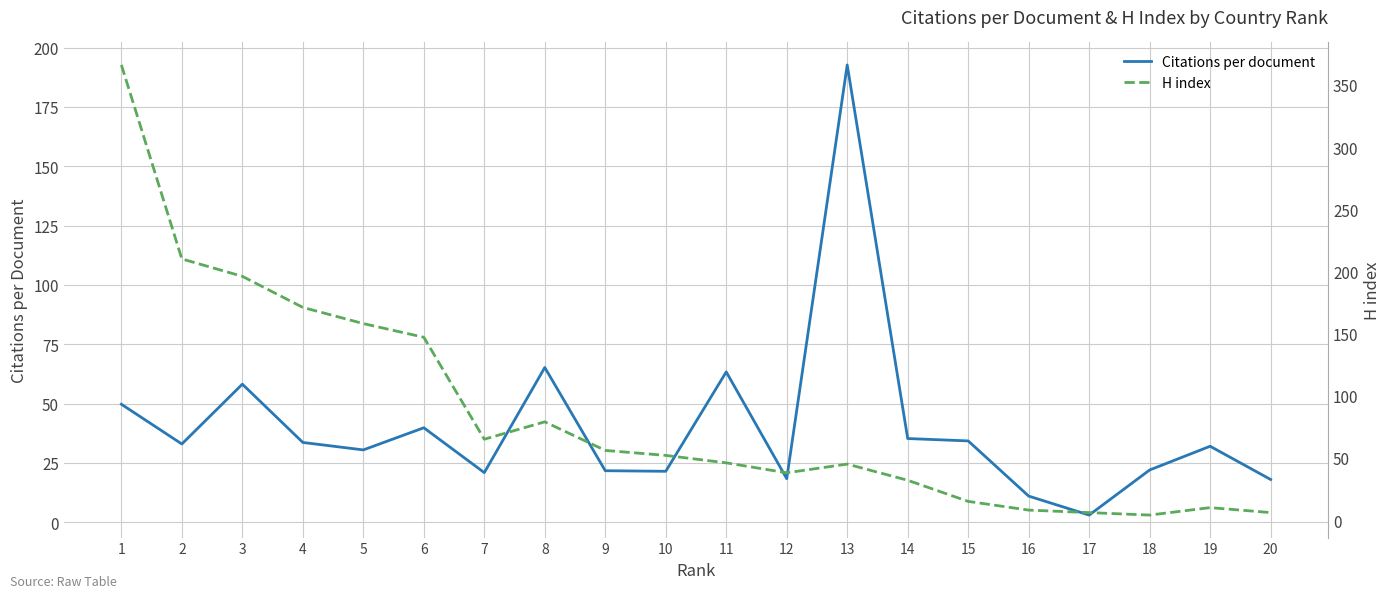

Rank the series by their average value, from highest to lowest.

H index, Citations per document